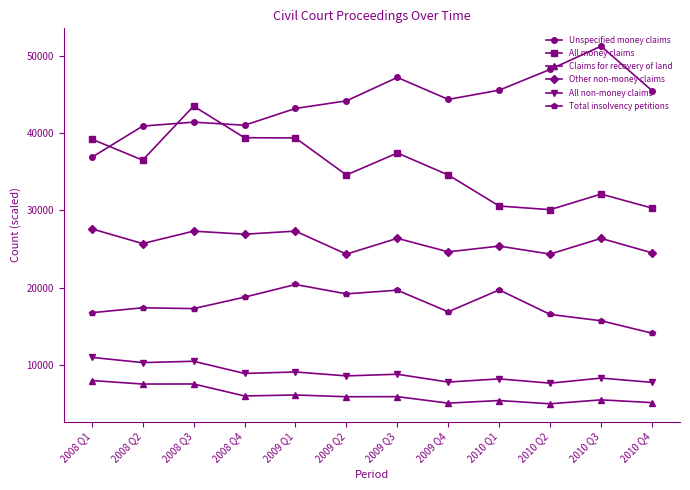

Rank the series by their maximum value, from highest to lowest.

Unspecified money claims, All money claims, Other non-money claims, Total insolvency petitions, All non-money claims, Claims for recovery of land